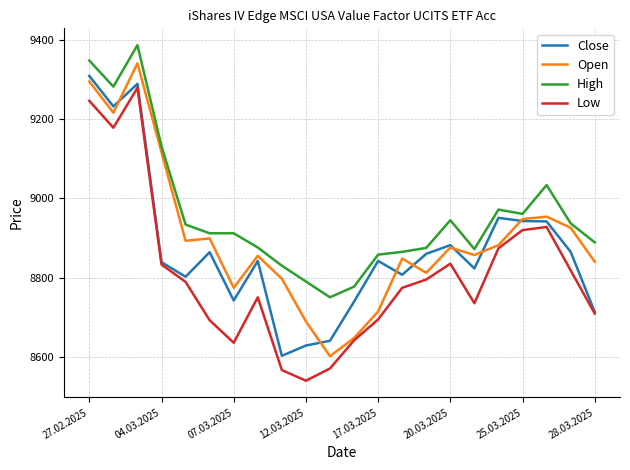

Count the number of categories in the chart.

22